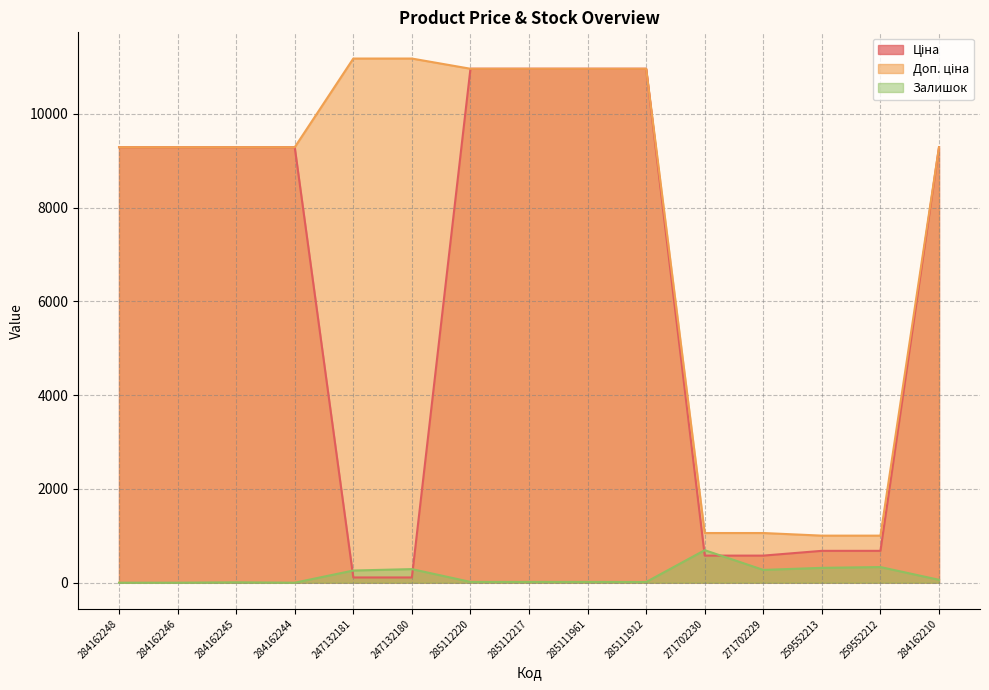

At which category is the sum across all series the highest?

285112220